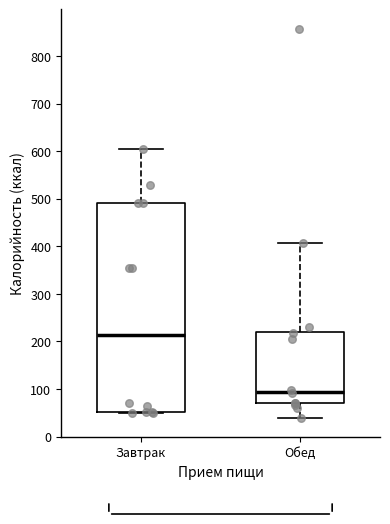

Reading left to right, read every box against the y-axis: the position of its median line, the range the box covers, and the ends of its whiskers. The values are not printed on the chart, so give them approximately, as read against the axis.

Завтрак: median 210, box 50 to 490, whiskers 50 to 610
Обед: median 90, box 70 to 220, whiskers 40 to 410